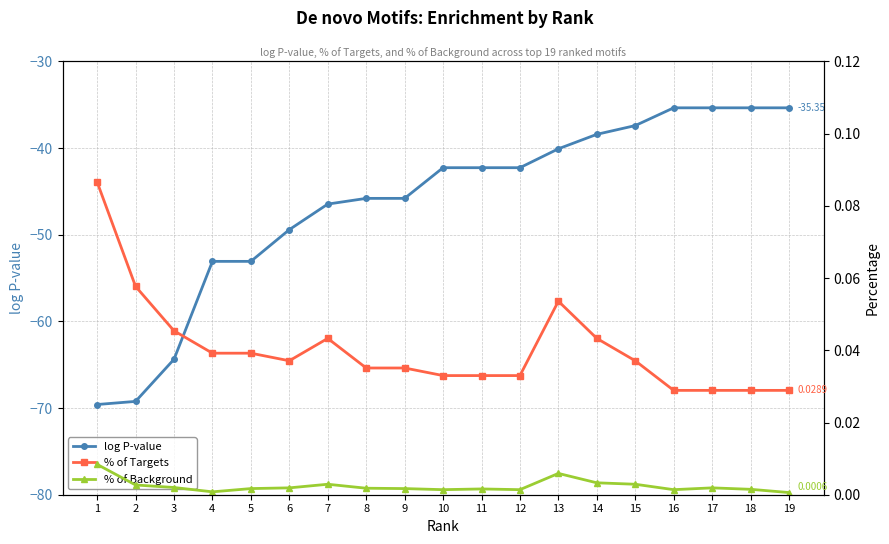

The value of % of Background at 4 is 0.0. True or false?

False